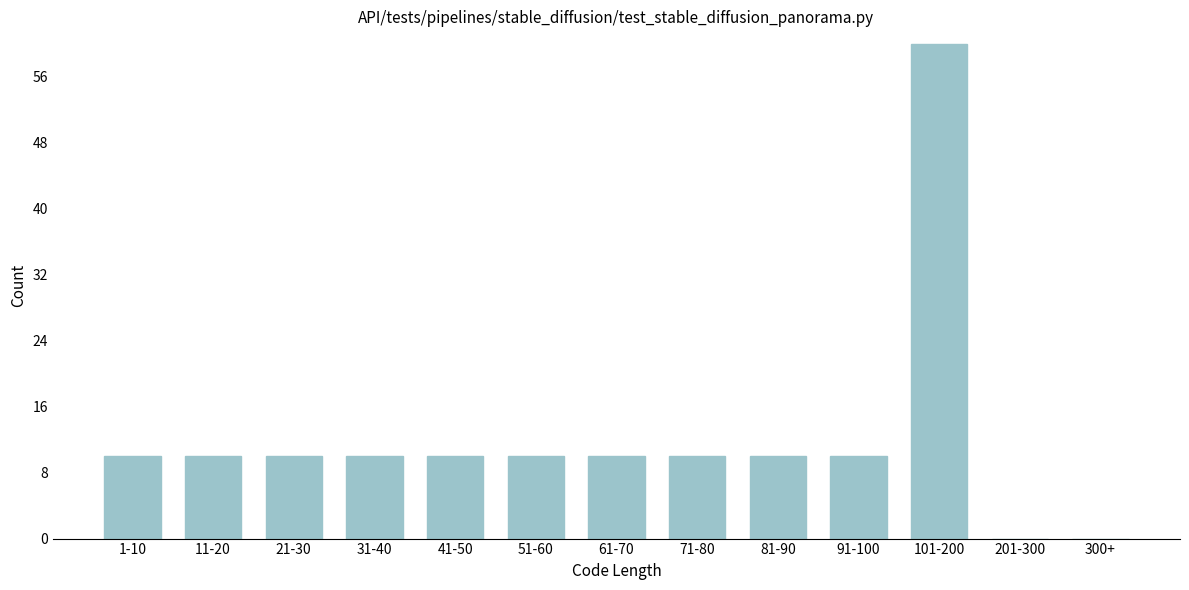

Reading left to right, extract all data points from this chart.

1-10=10	11-20=10	21-30=10	31-40=10	41-50=10	51-60=10	61-70=10	71-80=10	81-90=10	91-100=10	101-200=60	201-300=0	300+=0